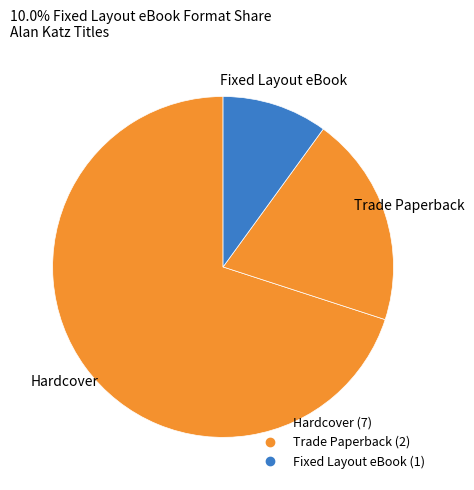

Do Fixed Layout eBook and Trade Paperback together represent more than half of the pie?

No